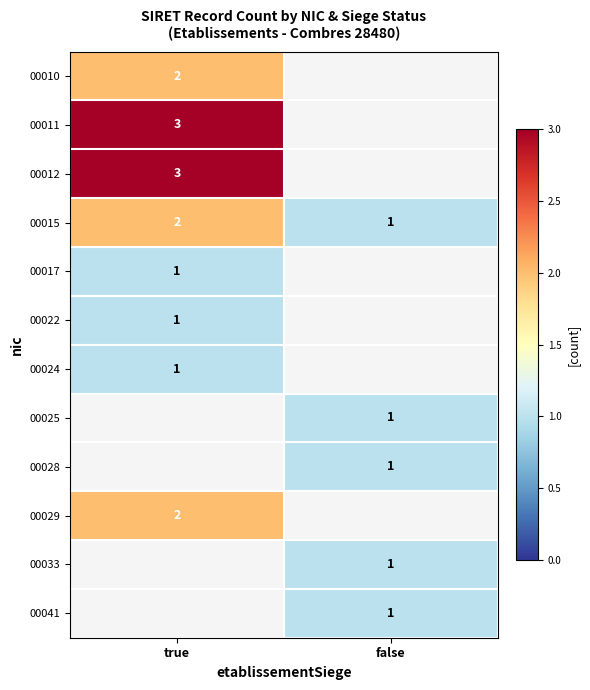

Is the value of 00017 at true greater than the value of 00029 at true?

No